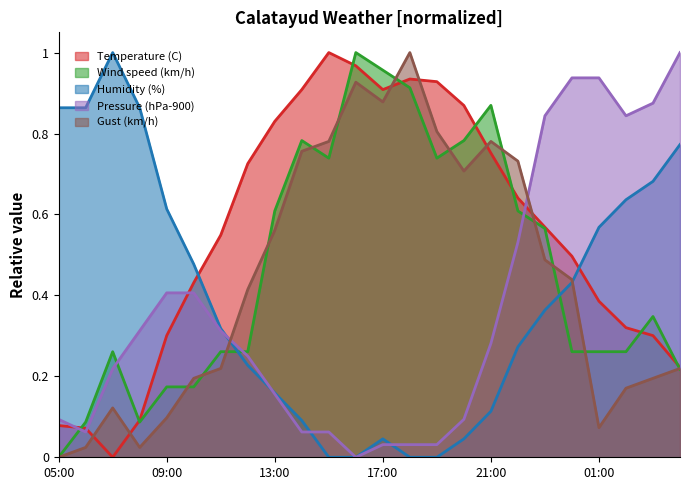

Between 00:00 and 12:00, which is larger?

12:00